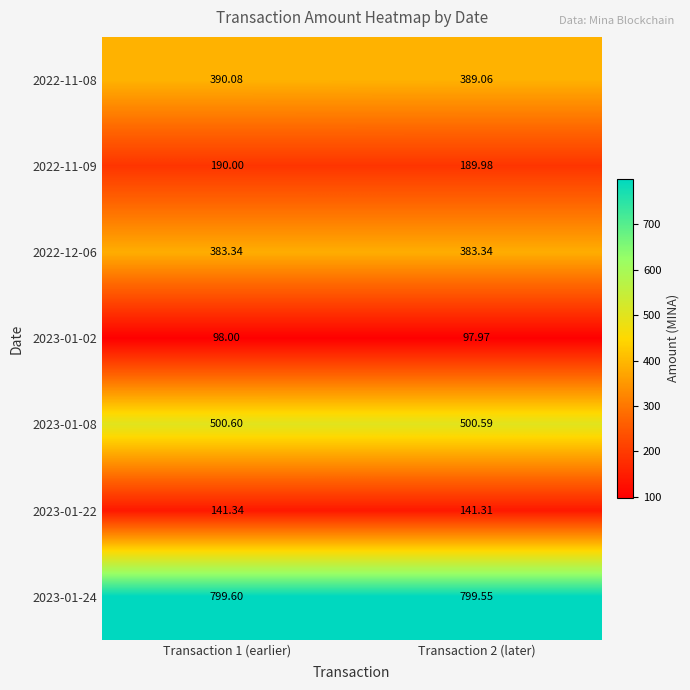

At which category does the chart reach its minimum across all series?

Transaction 2 (later)